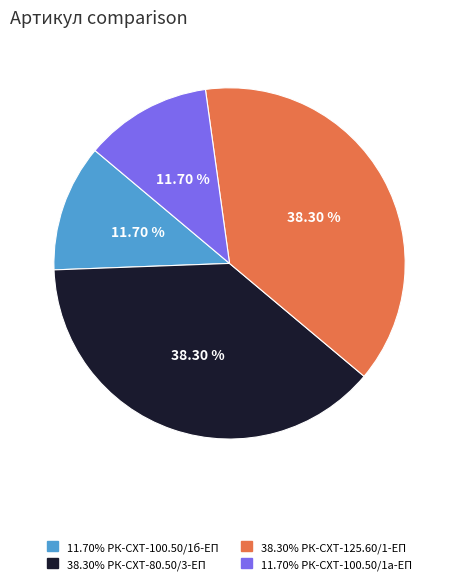

Does any single category account for the majority?

No